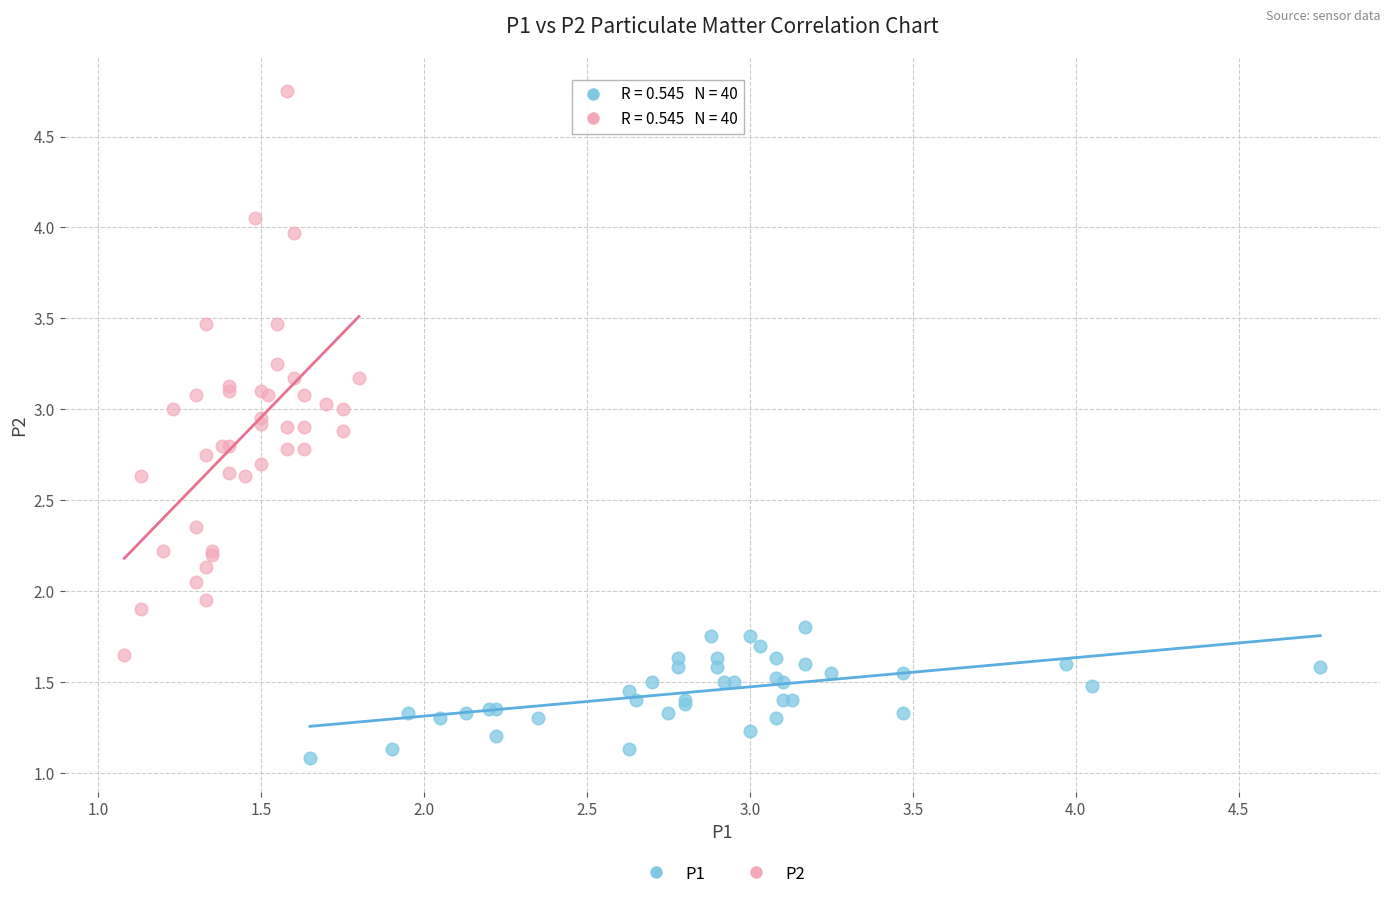

Which series reaches the maximum Y coordinate?

P2